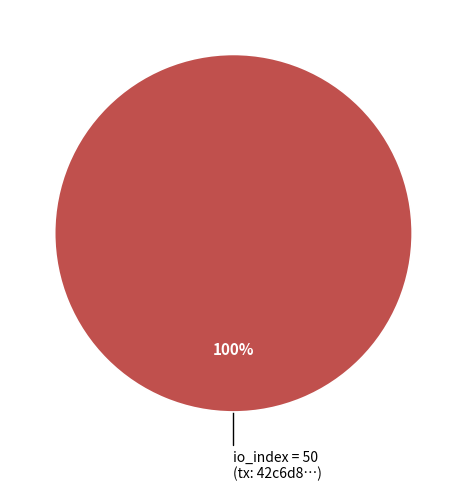

Does any single category account for the majority?

Yes